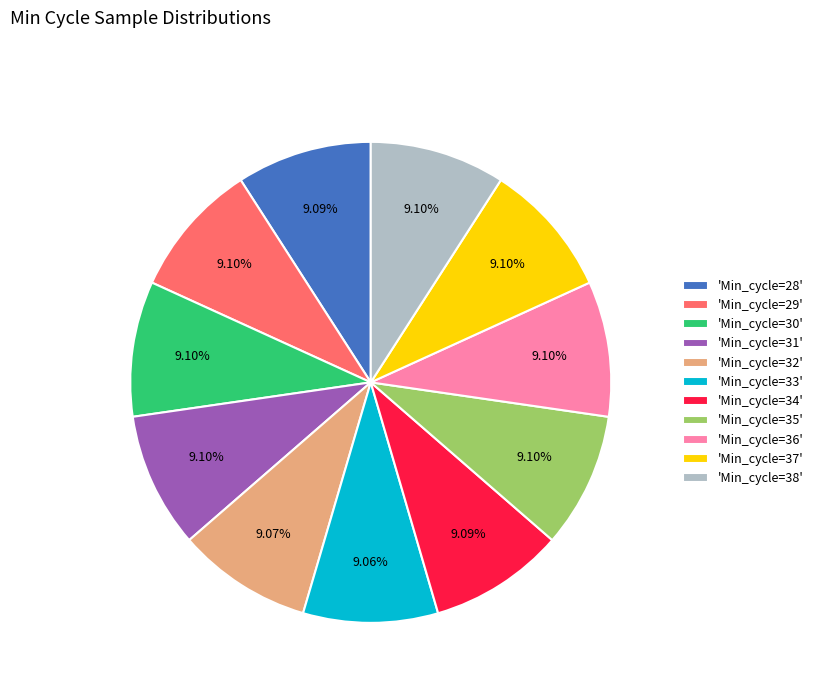

Does any single category account for the majority?

No